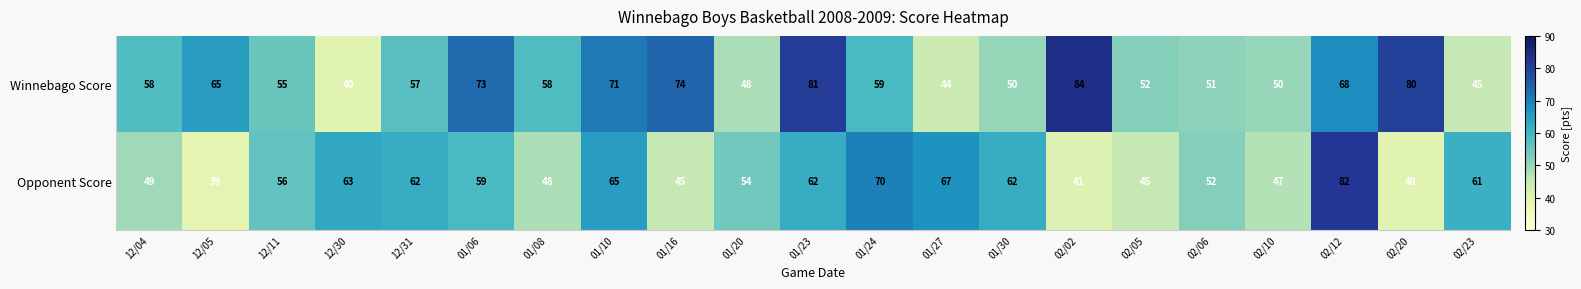

Which series has the largest total across all categories?

Winnebago Score